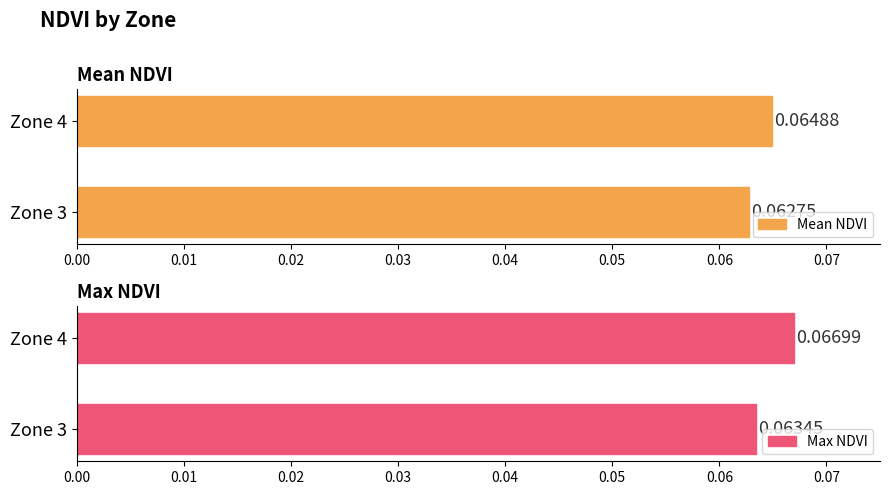

What are all the series names shown in the legend?

Mean NDVI, Max NDVI